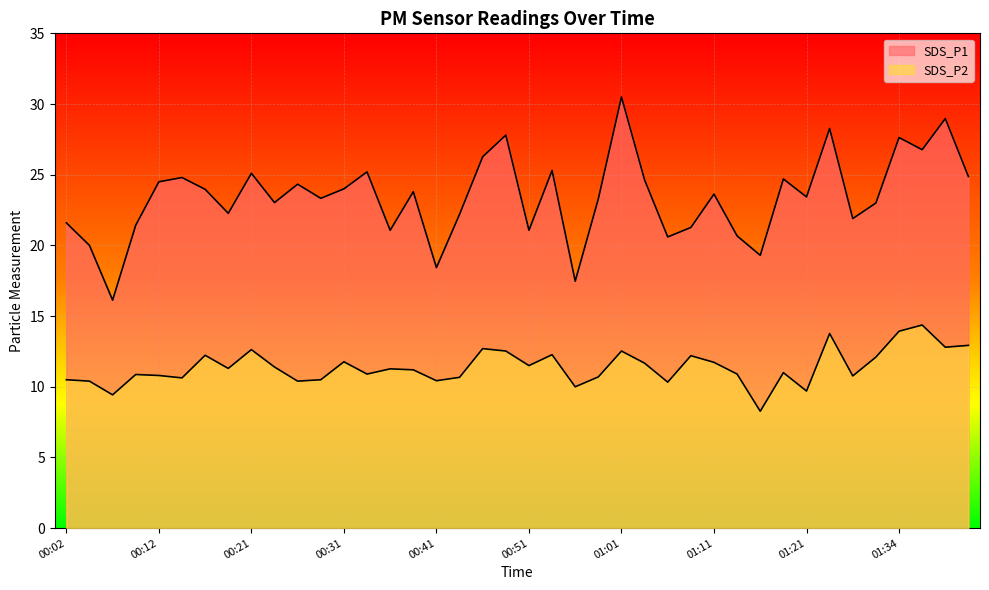

What position from the left is 00:24?

10